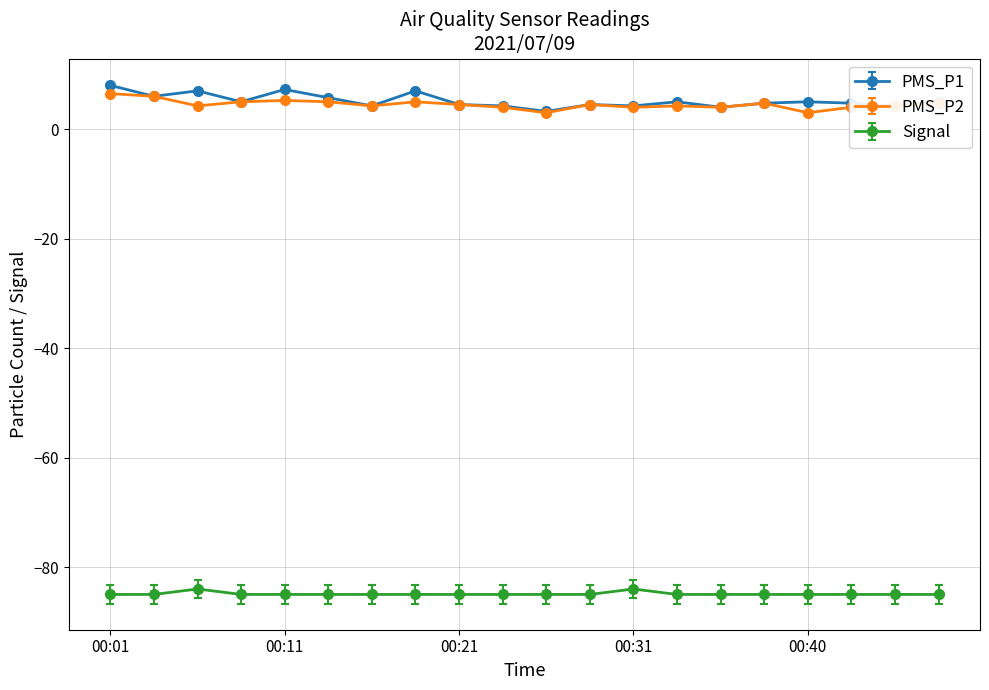

What are all the series names shown in the legend?

PMS_P1, PMS_P2, Signal